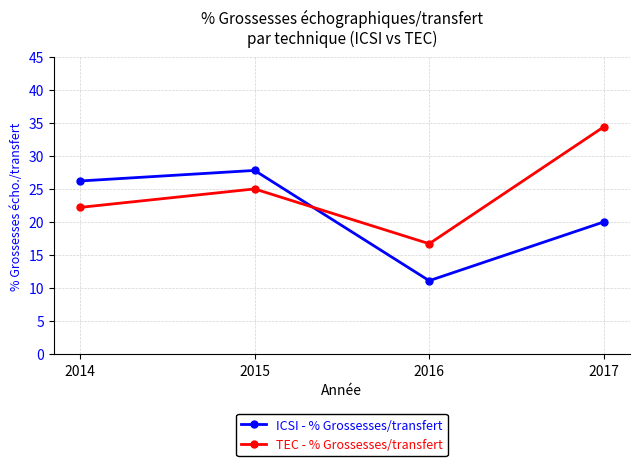

How many lines are shown in the chart?

2